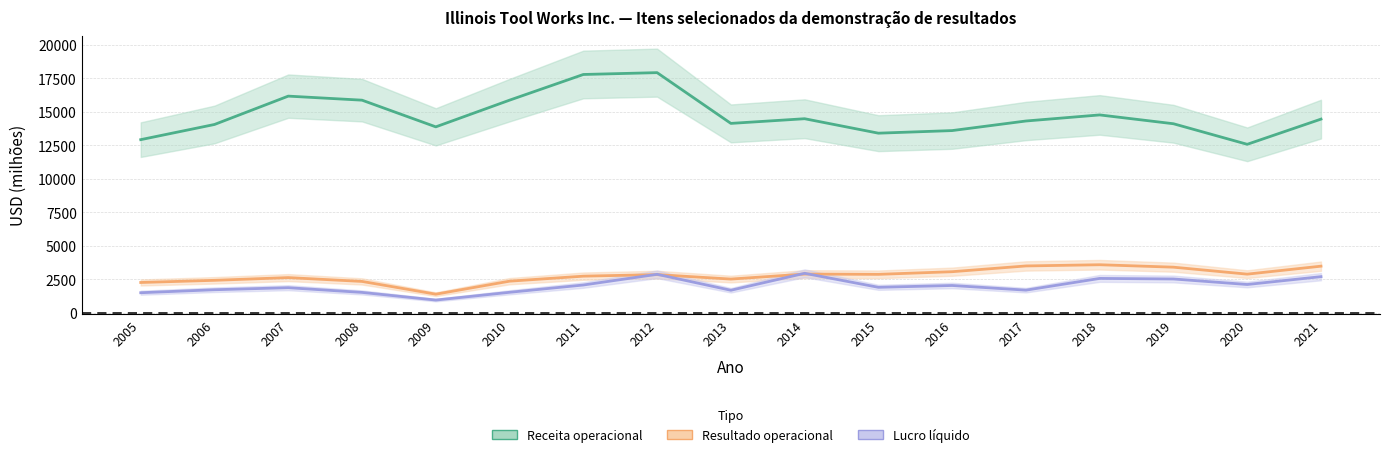

True or false: Resultado operacional and Receita operacional intersect in this chart.

False